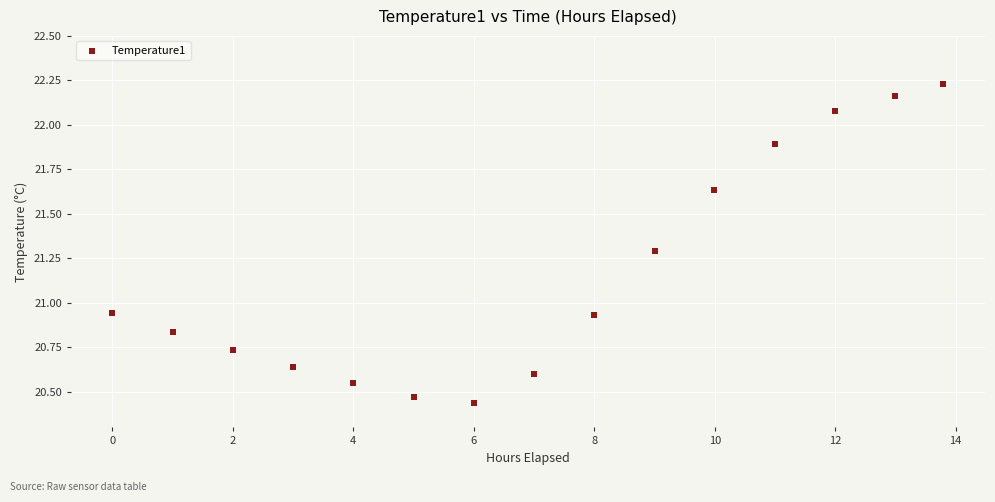

What is the range of X values (max minus min)?

13.8